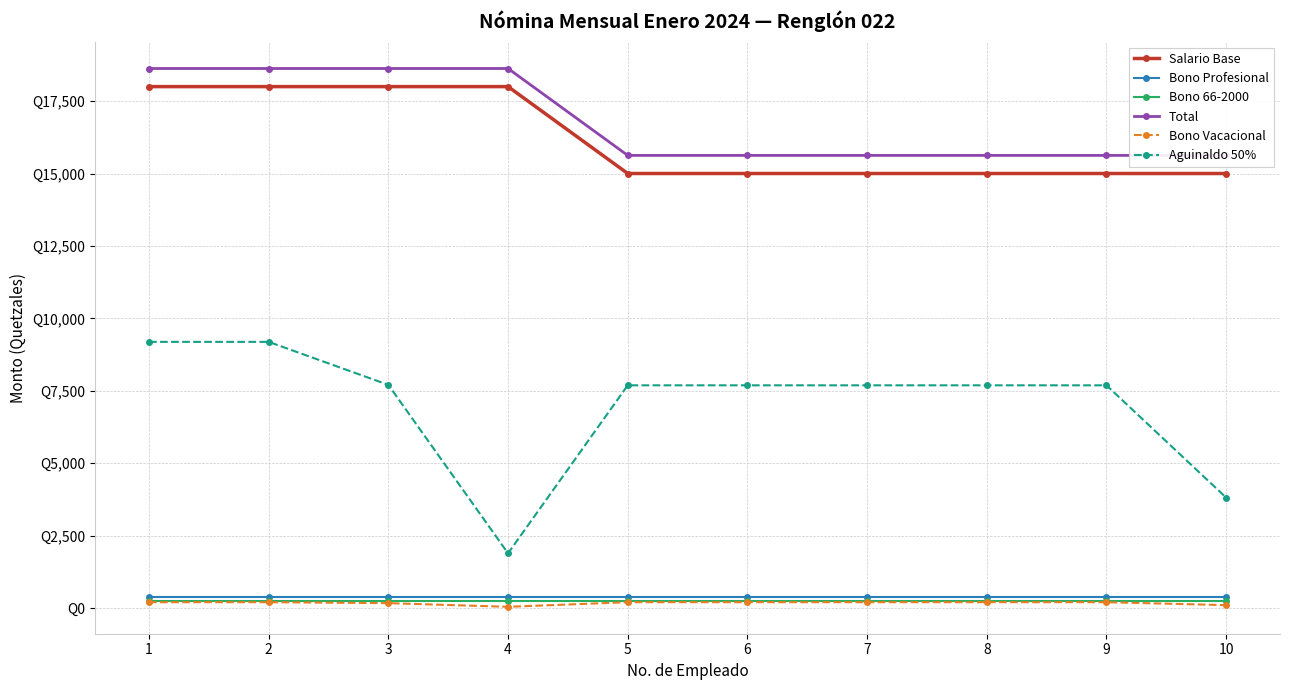

How many lines are shown in the chart?

6